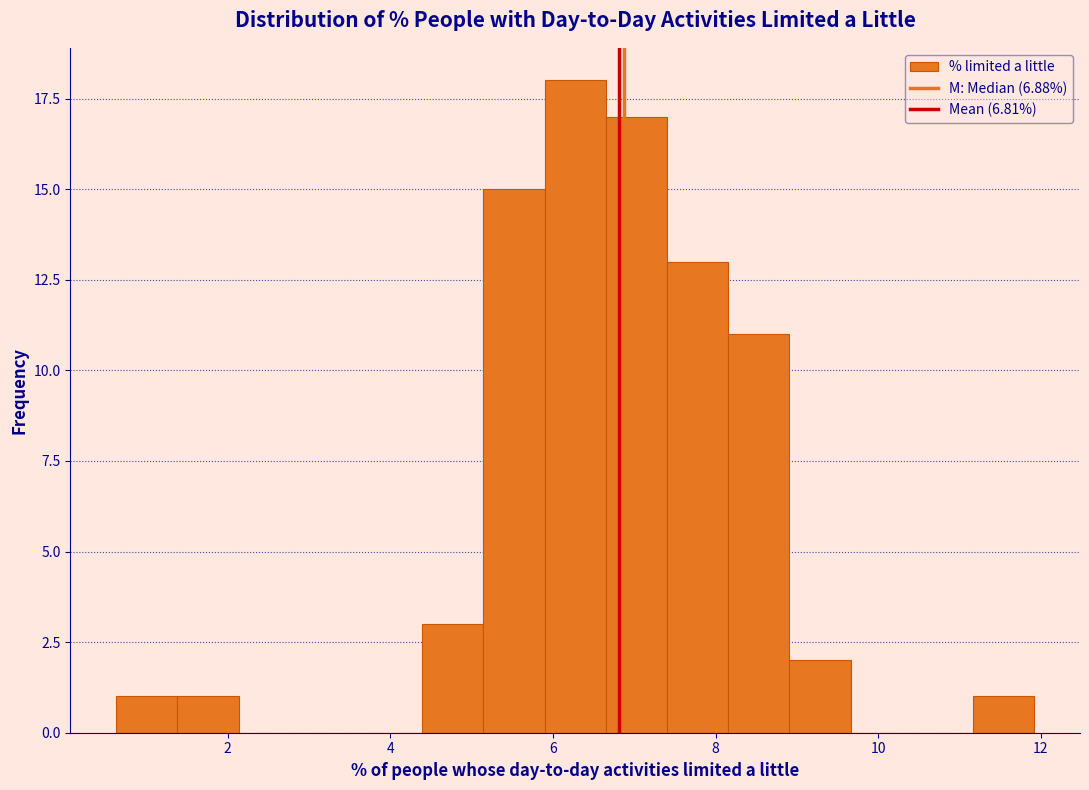

Around what value on the x-axis is the tallest bar? Give the approximate position of its centre, as read against the axis.

6.2